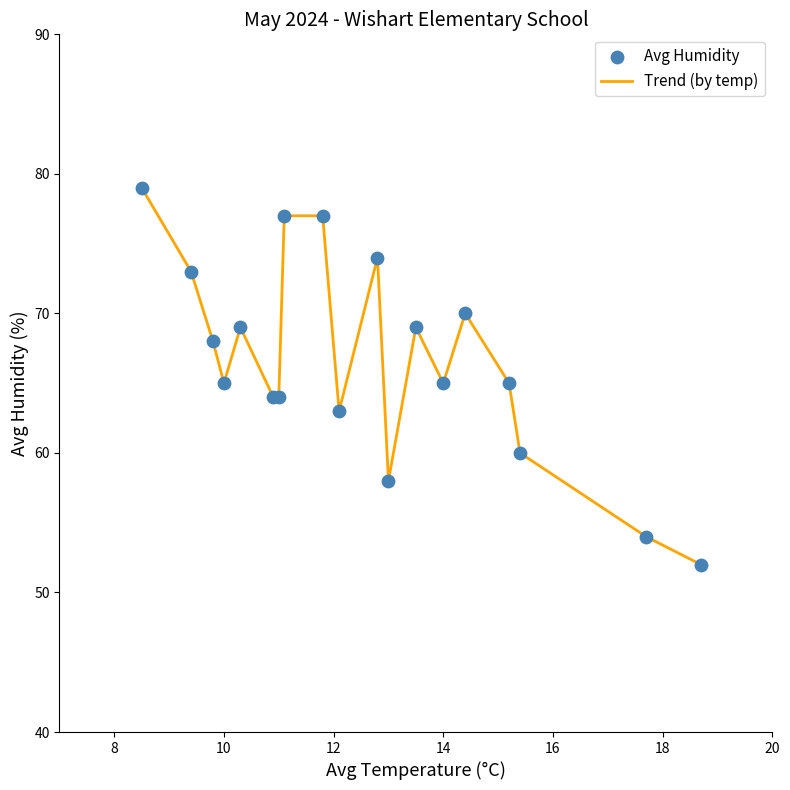

What is the smallest value displayed?

52